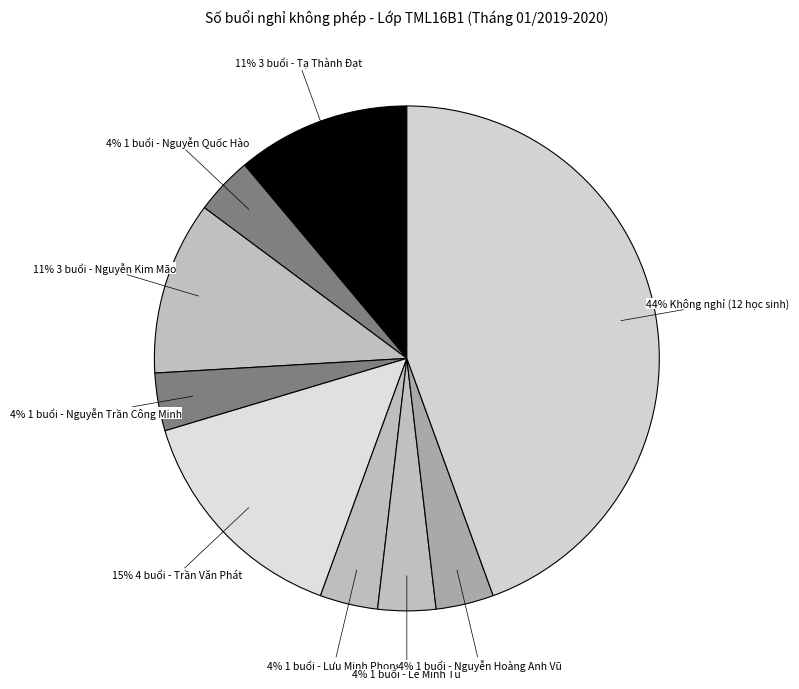

Does any single category account for the majority?

No